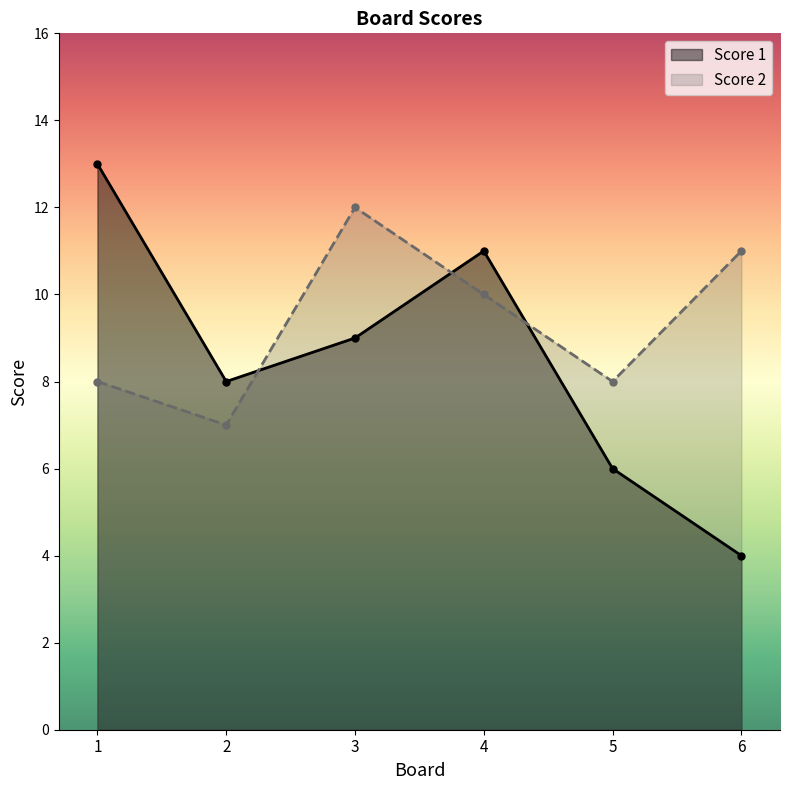

What is the average value of the Score 2 series?

9